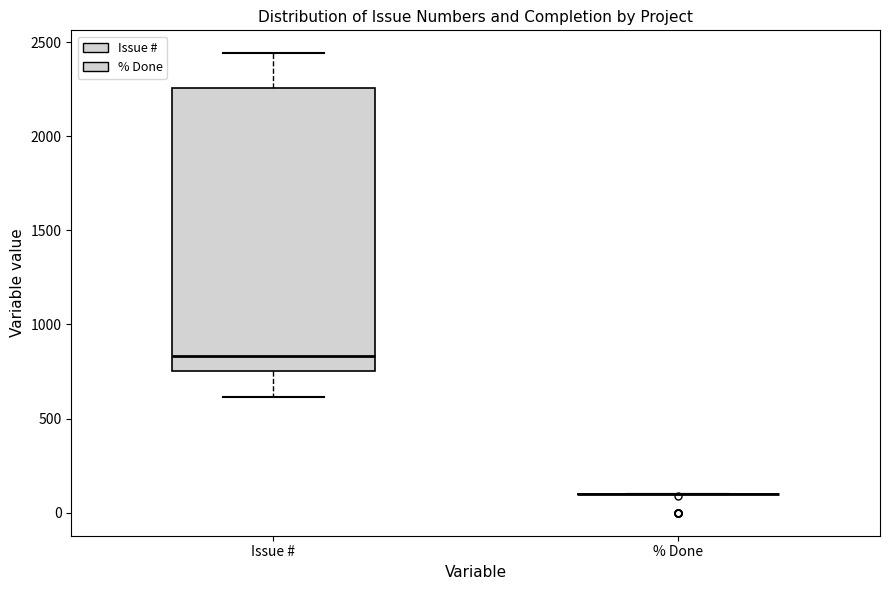

Which box is the tallest, from its lower edge to its upper edge?

Issue #